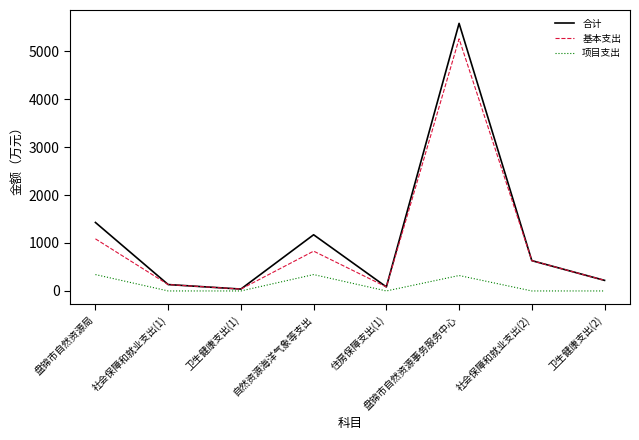

At which label is 基本支出 closest to 2648?

盘锦市自然资源局